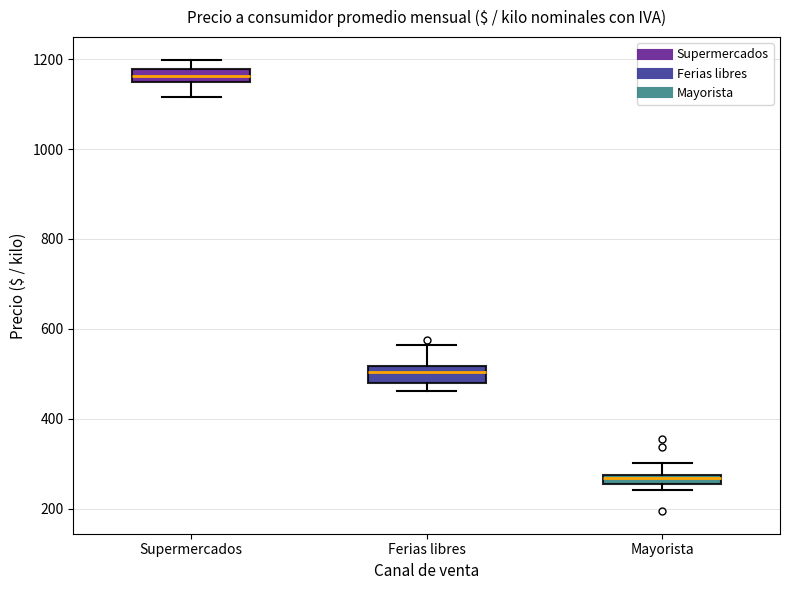

Where is the upper edge of the box for Mayorista on the y-axis? The values are not printed on the chart, so give them approximately, as read against the axis.

280